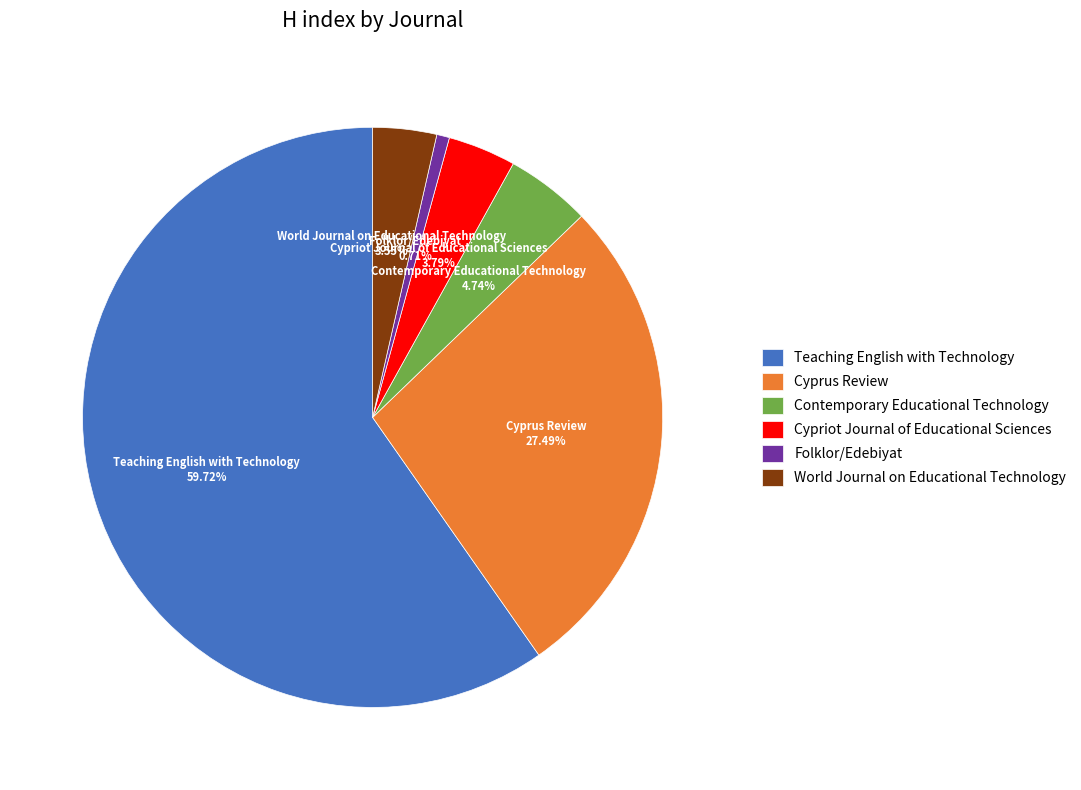

The World Journal on Educational Technology slice represents 18% of the pie. True or false?

False